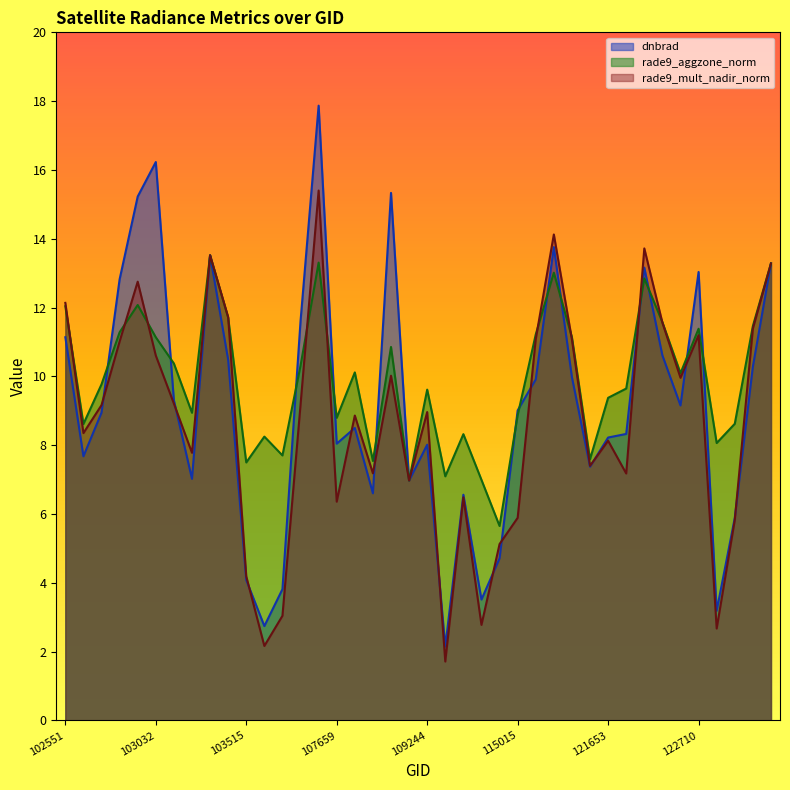

Where does the rade9_aggzone_norm series first go above 10?

102551